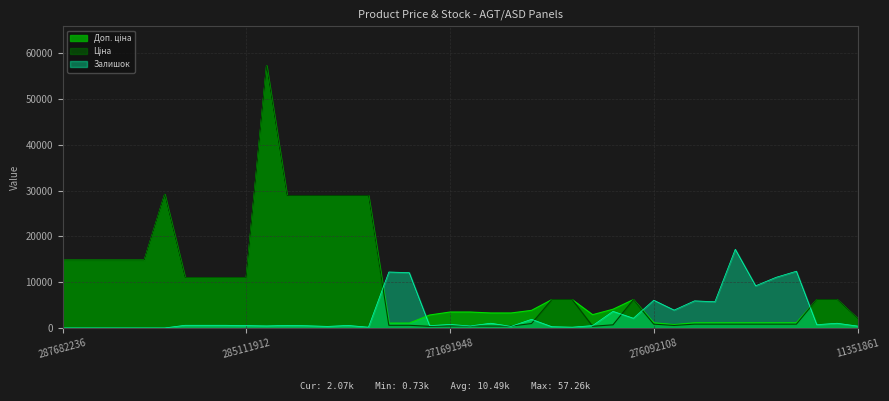

What is the sum of all Ціна values?

393398.7